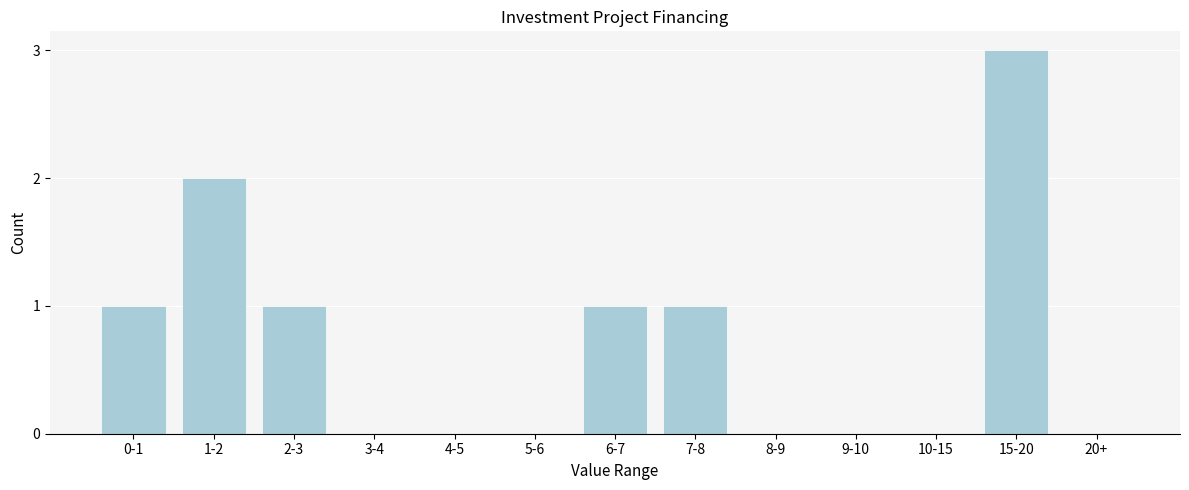

Reading left to right, what are all the values shown in this chart?

0-1=1	1-2=2	2-3=1	3-4=0	4-5=0	5-6=0	6-7=1	7-8=1	8-9=0	9-10=0	10-15=0	15-20=3	20+=0